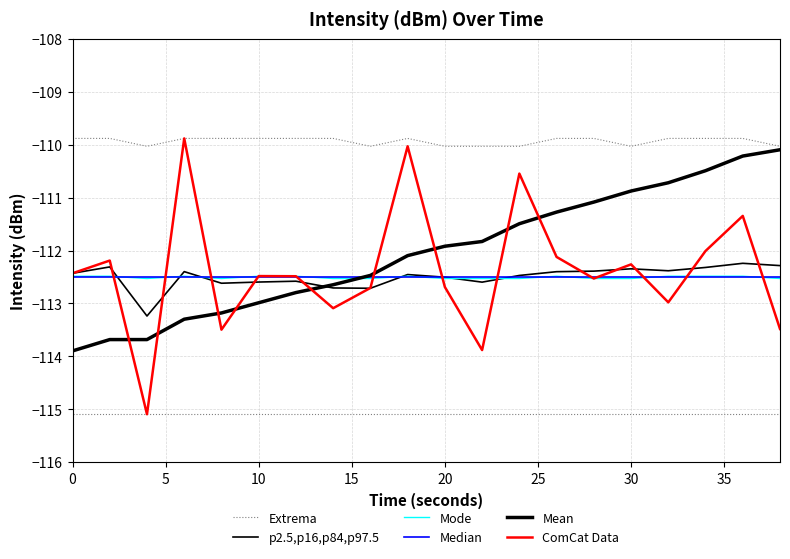

How many times do ComCat Data and Mode cross each other?

10